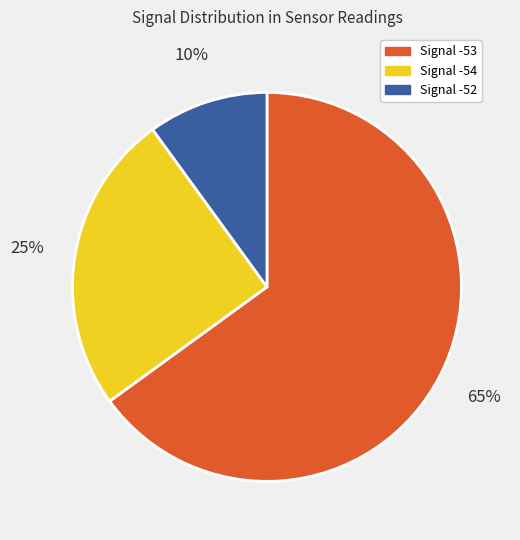

Is there any slice that represents more than half of the pie?

Yes